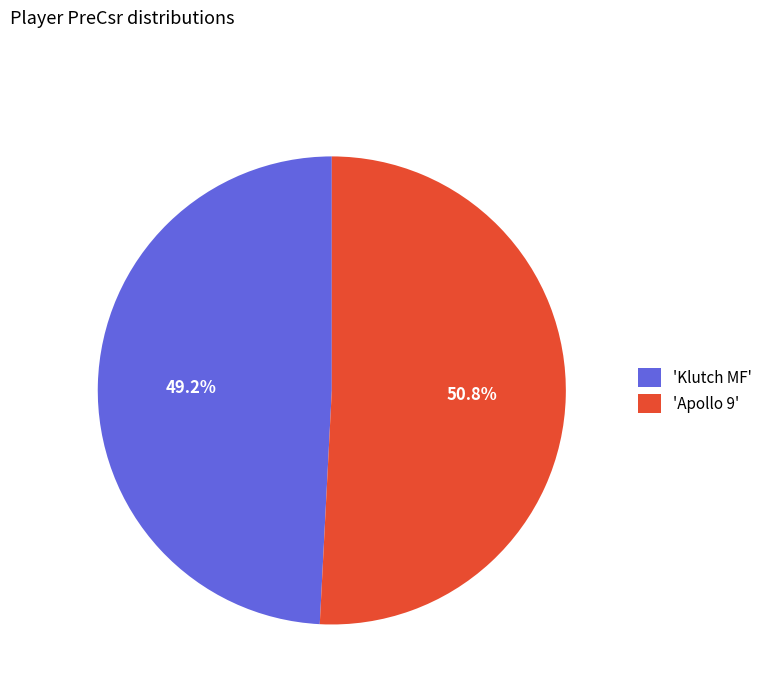

How many segments does this pie chart have?

2